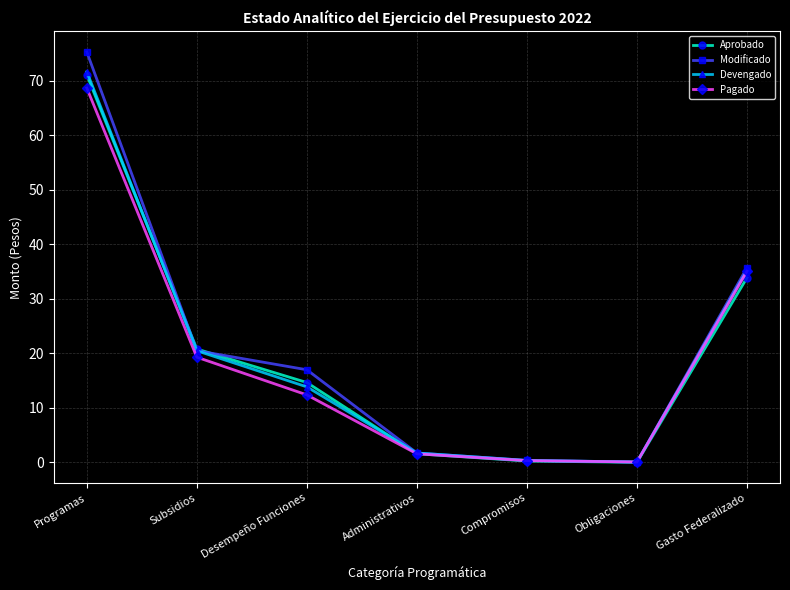

What is the label of the 5th point from the right?

Desempeño Funciones